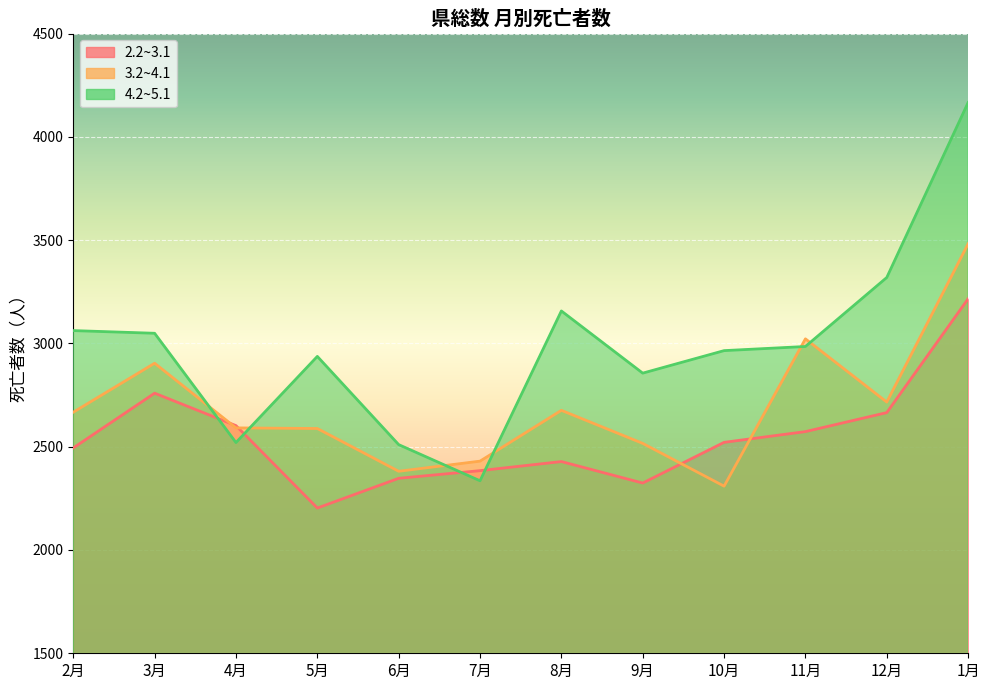

What is the difference between the 4.2~5.1 values at 5月 and 11月?

48